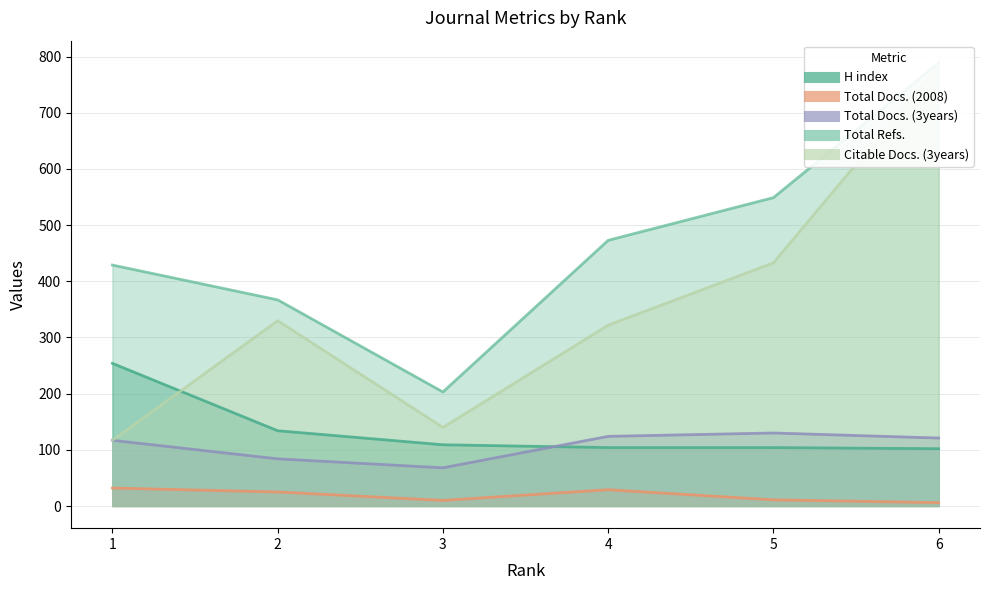

Is the value of Total Refs. at 6 greater than the value of Total Docs. (3years) at 5?

Yes